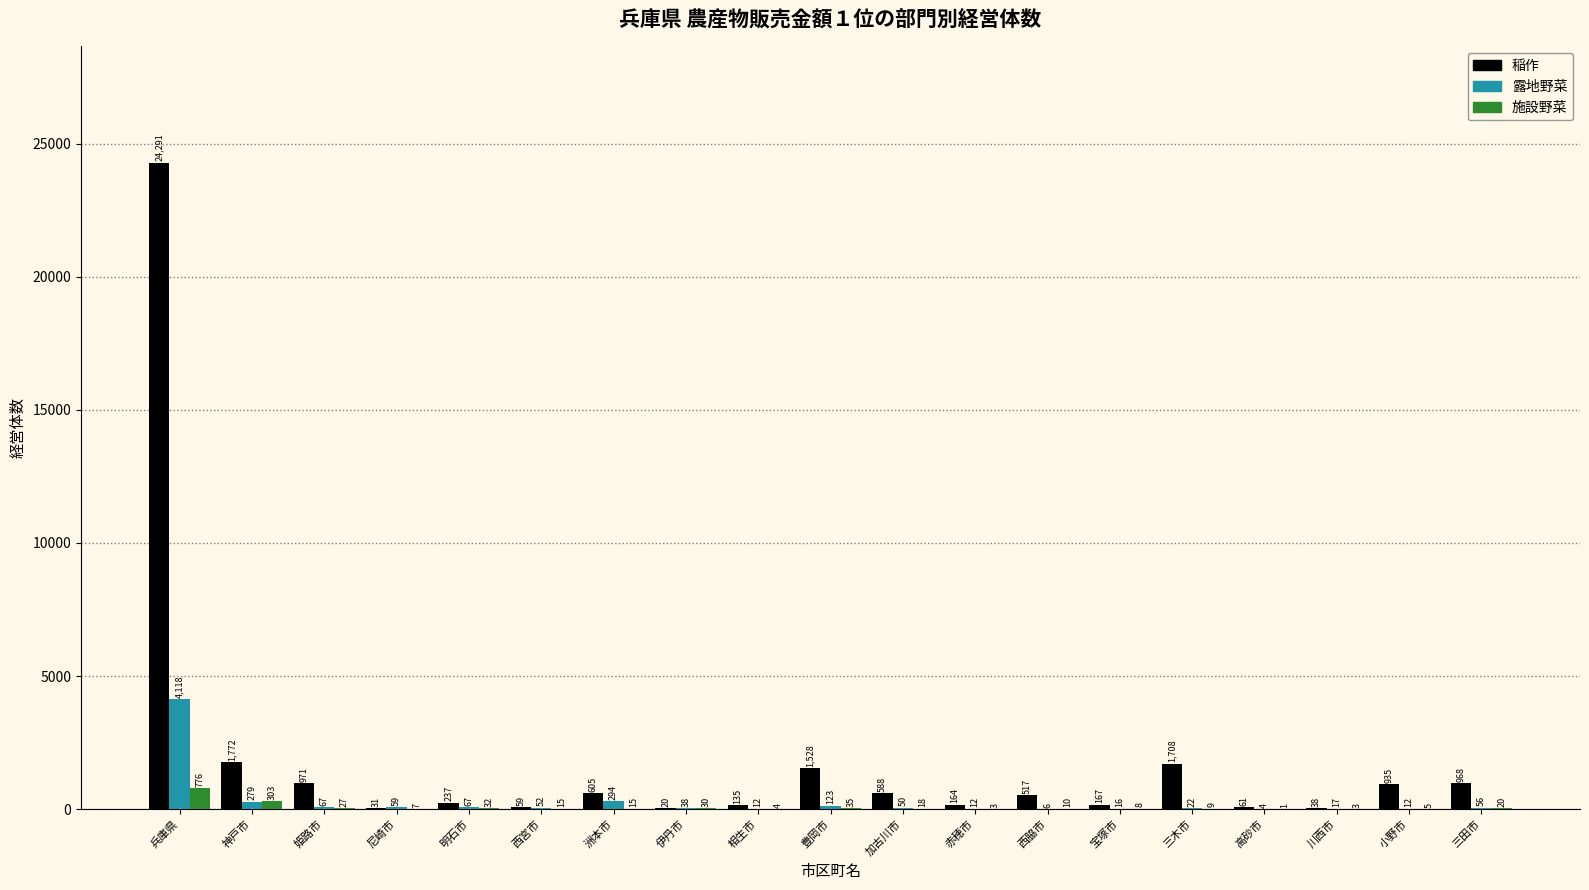

Reading left to right, transcribe all the data shown in this chart.

稲作: 兵庫県=24291	神戸市=1772	姫路市=971	尼崎市=31	明石市=237	西宮市=59	洲本市=605	伊丹市=20	相生市=135	豊岡市=1528	加古川市=588	赤穂市=164	西脇市=517	宝塚市=167	三木市=1708	高砂市=61	川西市=38	小野市=935	三田市=968
露地野菜: 兵庫県=4118	神戸市=279	姫路市=67	尼崎市=59	明石市=67	西宮市=52	洲本市=294	伊丹市=38	相生市=12	豊岡市=123	加古川市=50	赤穂市=12	西脇市=6	宝塚市=16	三木市=22	高砂市=4	川西市=17	小野市=12	三田市=56
施設野菜: 兵庫県=776	神戸市=303	姫路市=27	尼崎市=7	明石市=32	西宮市=15	洲本市=15	伊丹市=30	相生市=4	豊岡市=35	加古川市=18	赤穂市=3	西脇市=10	宝塚市=8	三木市=9	高砂市=1	川西市=3	小野市=5	三田市=20